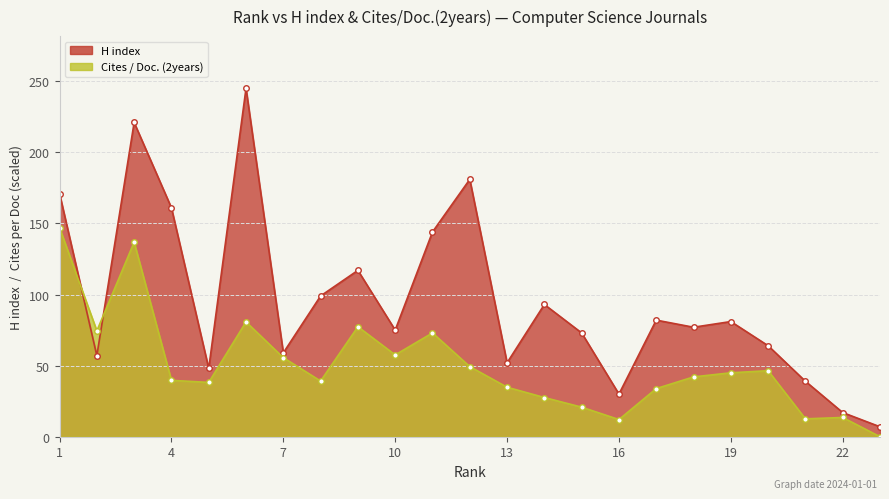

Which series has the largest range (max minus min)?

H index